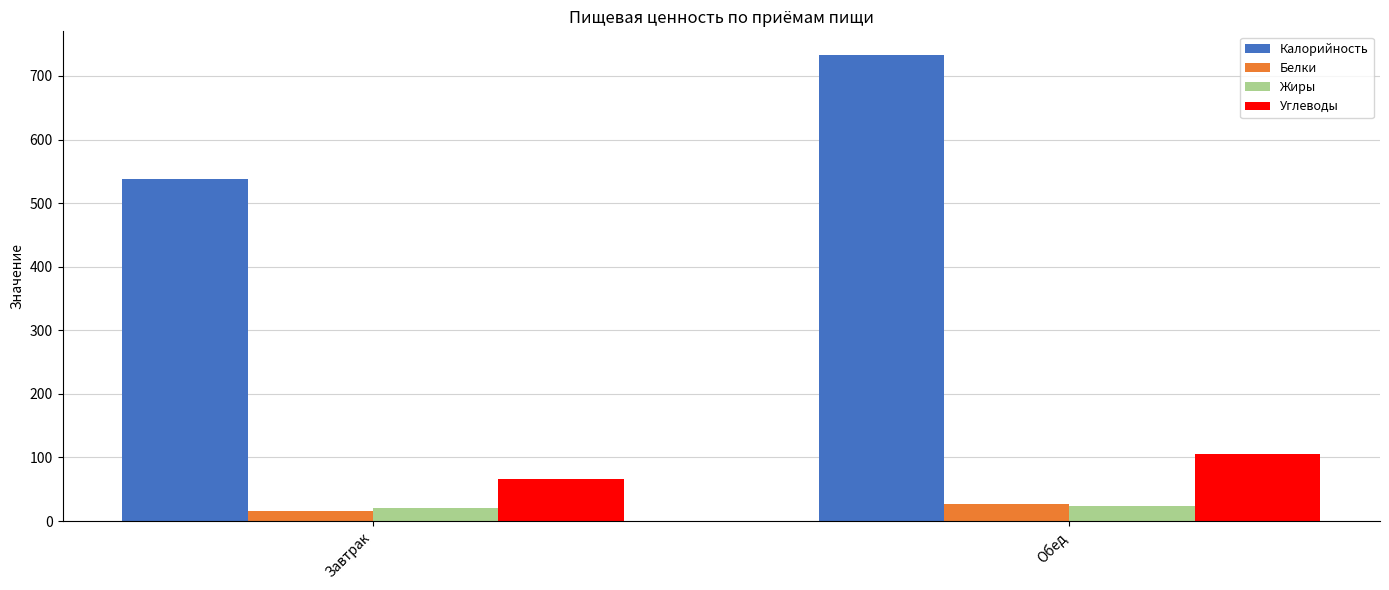

What is the average value of the Жиры series?

22.1